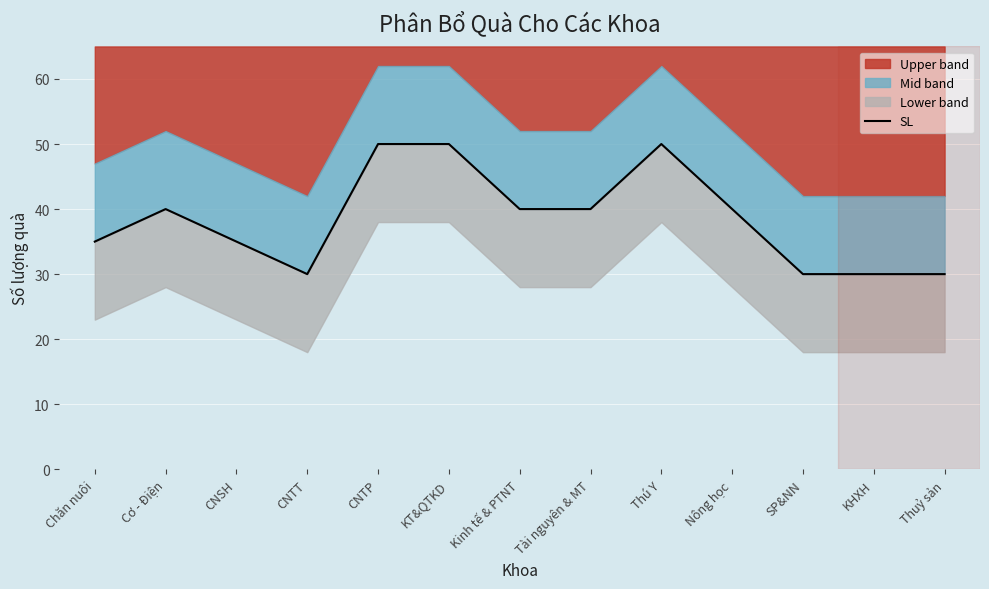

What is the label of the 1st point from the right?

Thuỷ sản